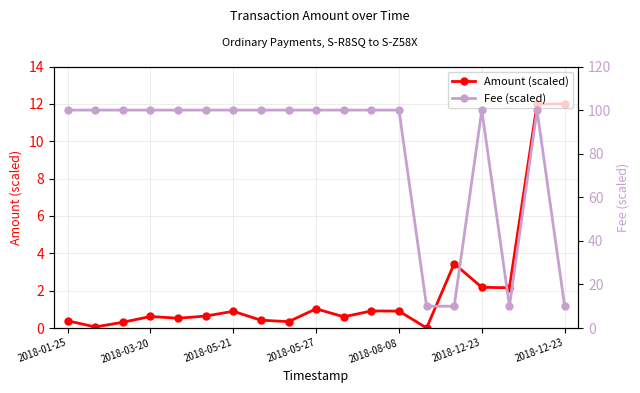

True or false: Amount (scaled) has more than 2 points higher than both neighbors.

True